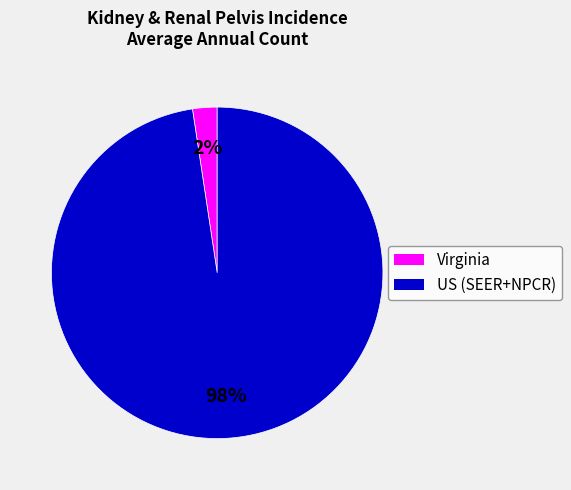

How many slices are in this pie chart?

2